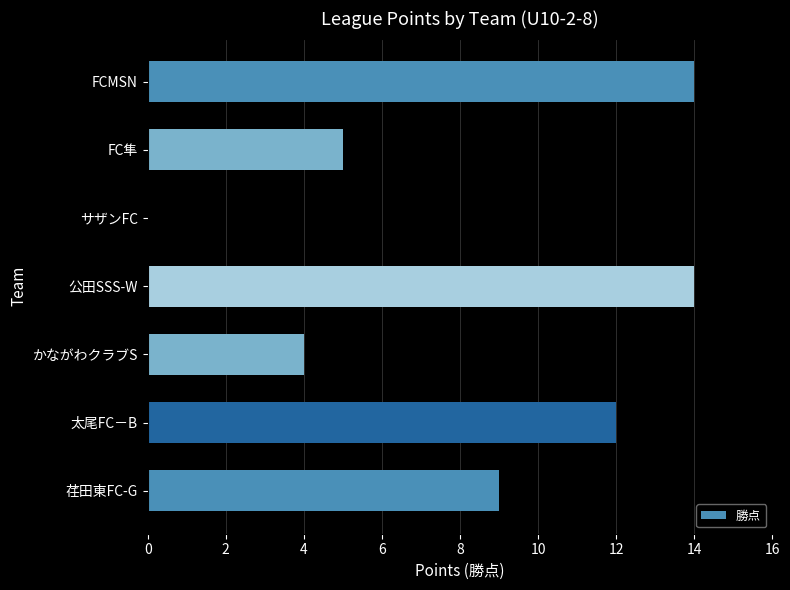

How many values are above zero?

6